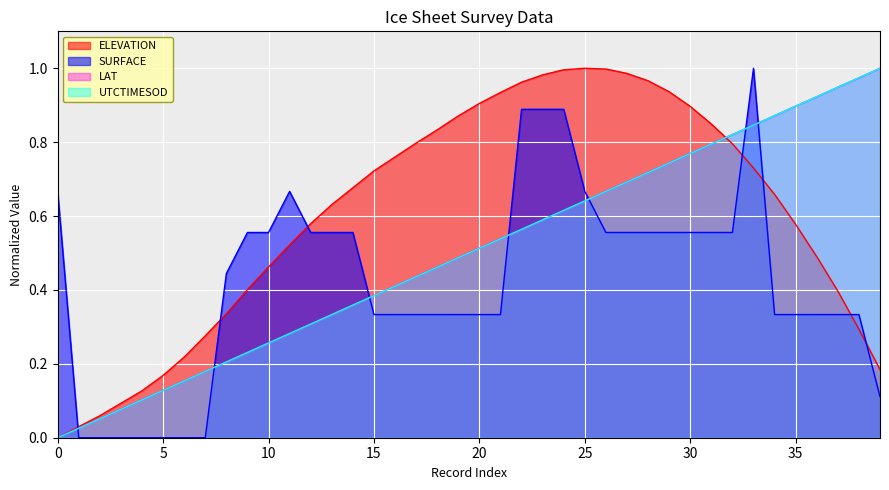

How many positive values does the LAT series have?

39